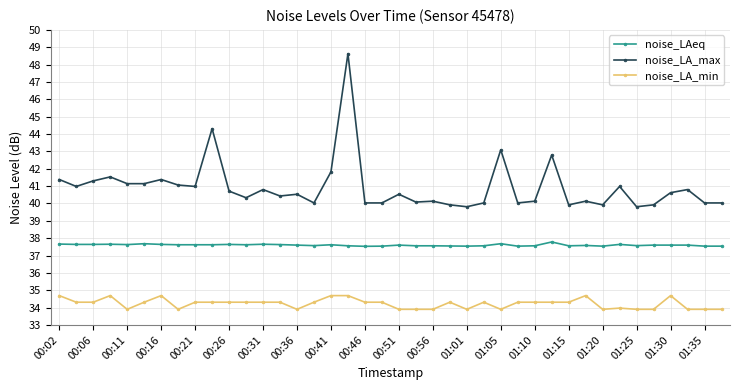

True or false: noise_LA_max has more than 1 interior local peaks.

True